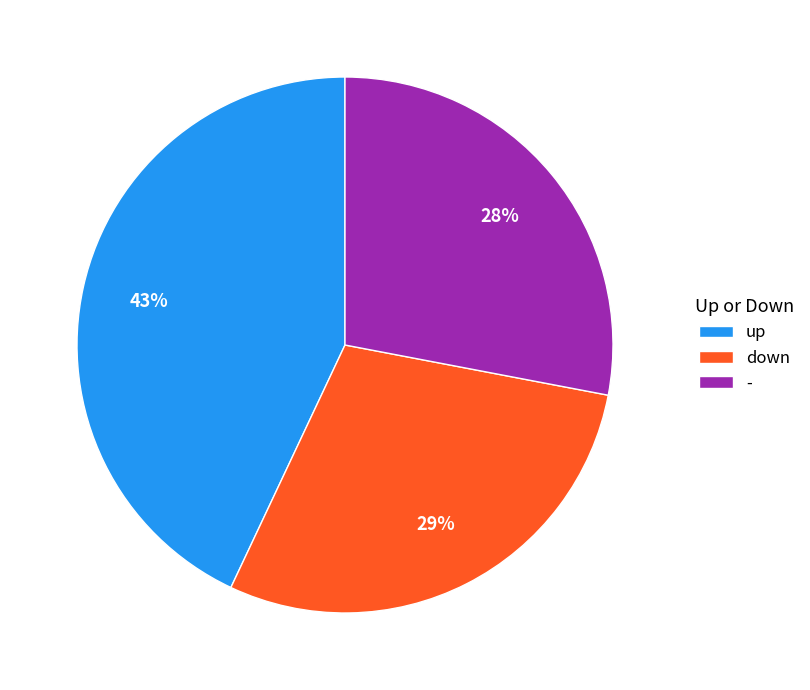

Is it true that down is 29% of the pie?

True